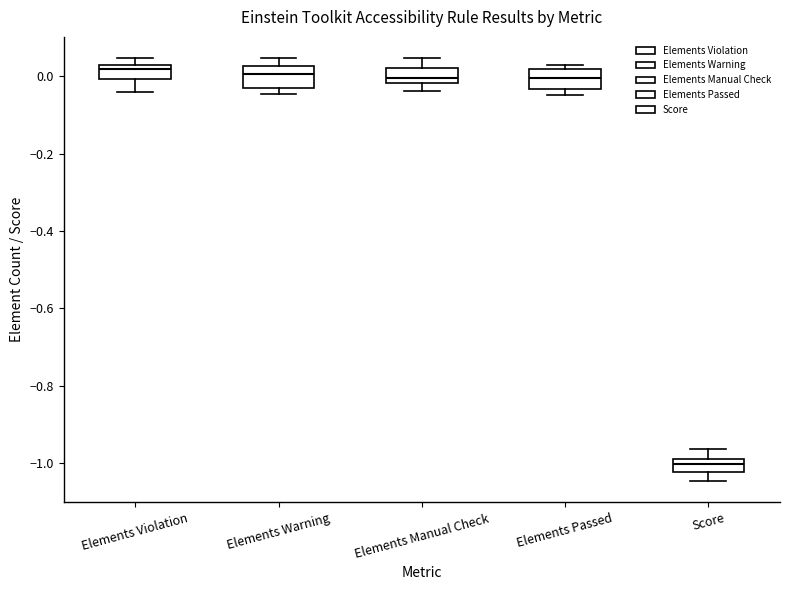

Where is the lower edge of the box for Score on the y-axis? The values are not printed on the chart, so give them approximately, as read against the axis.

-1.02